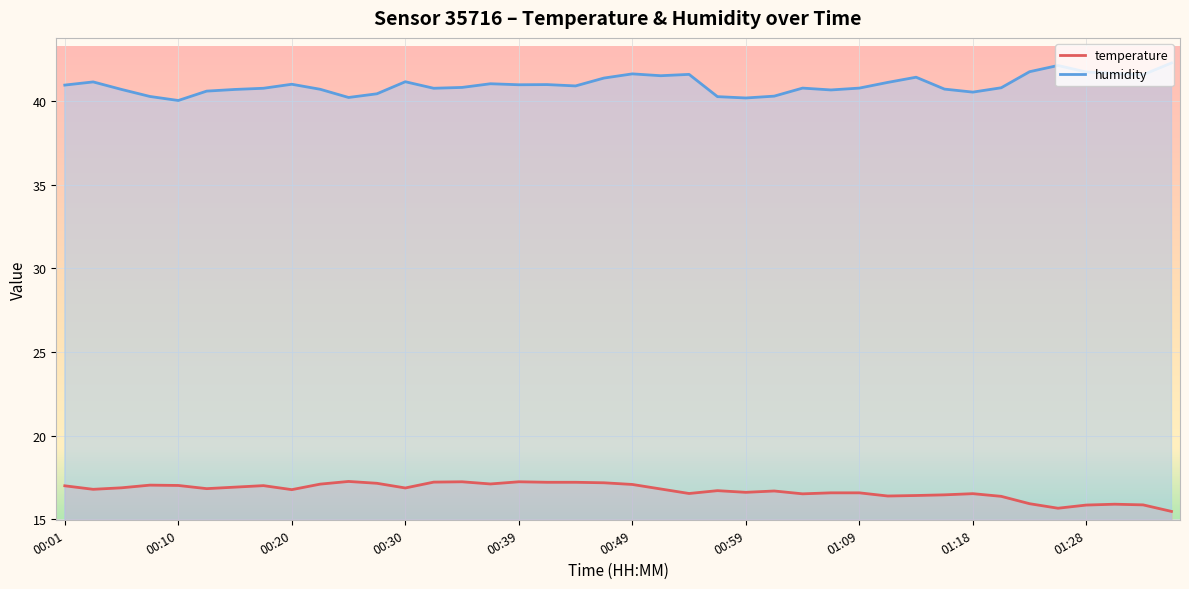

How many data points in temperature are less than 16?

6